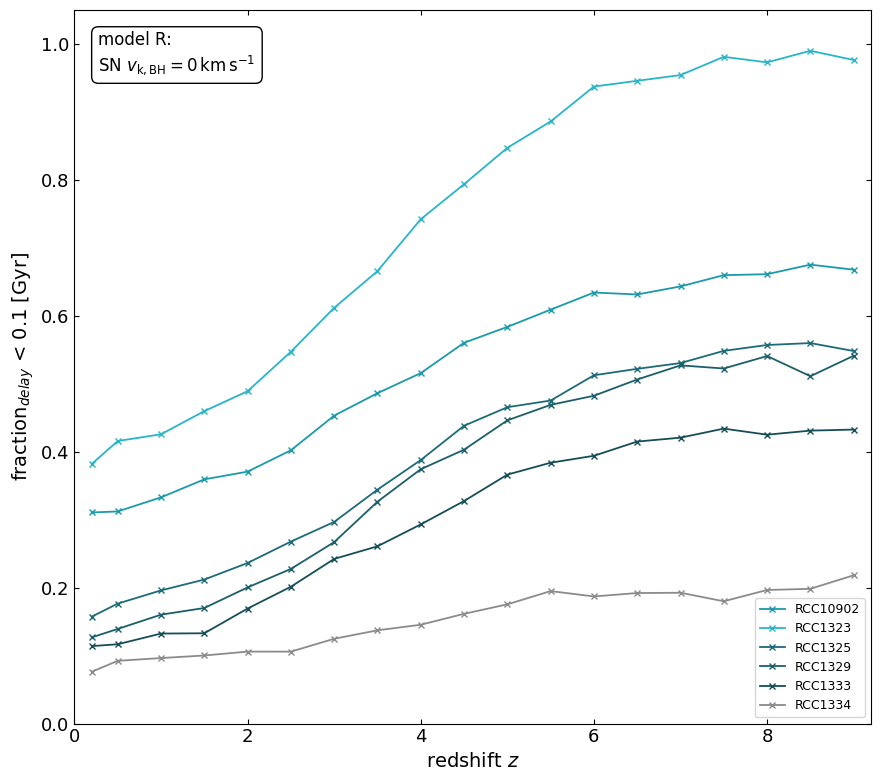

Count the RCC1333 values in the range 0 to 1.

19